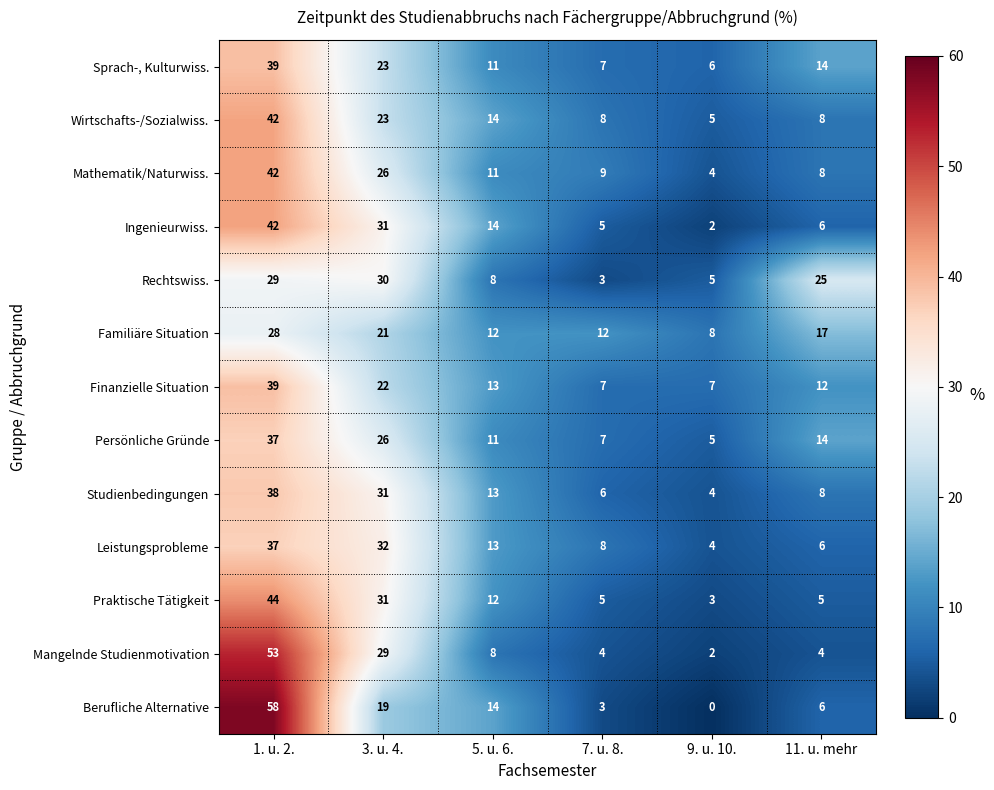

The Finanzielle Situation series shows 17 at 5. u. 6.. True or false?

False